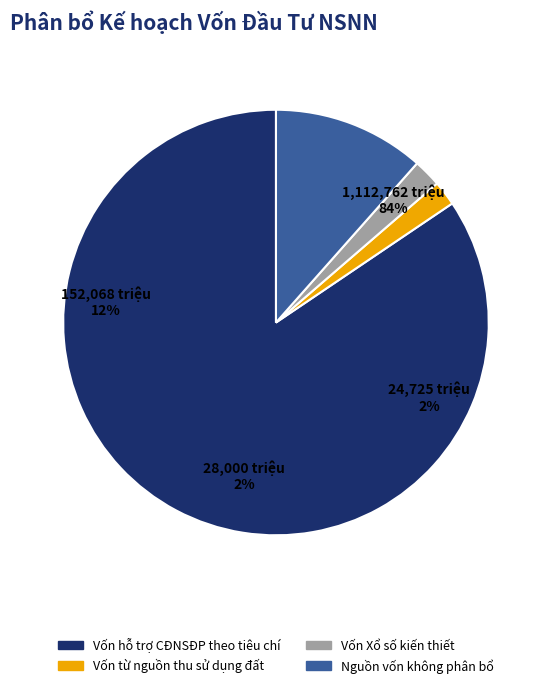

To the nearest percent, what is the difference between the Vốn hỗ trợ CĐNSĐP theo tiêu chí and Nguồn vốn không phân bổ slice percentages?

73%